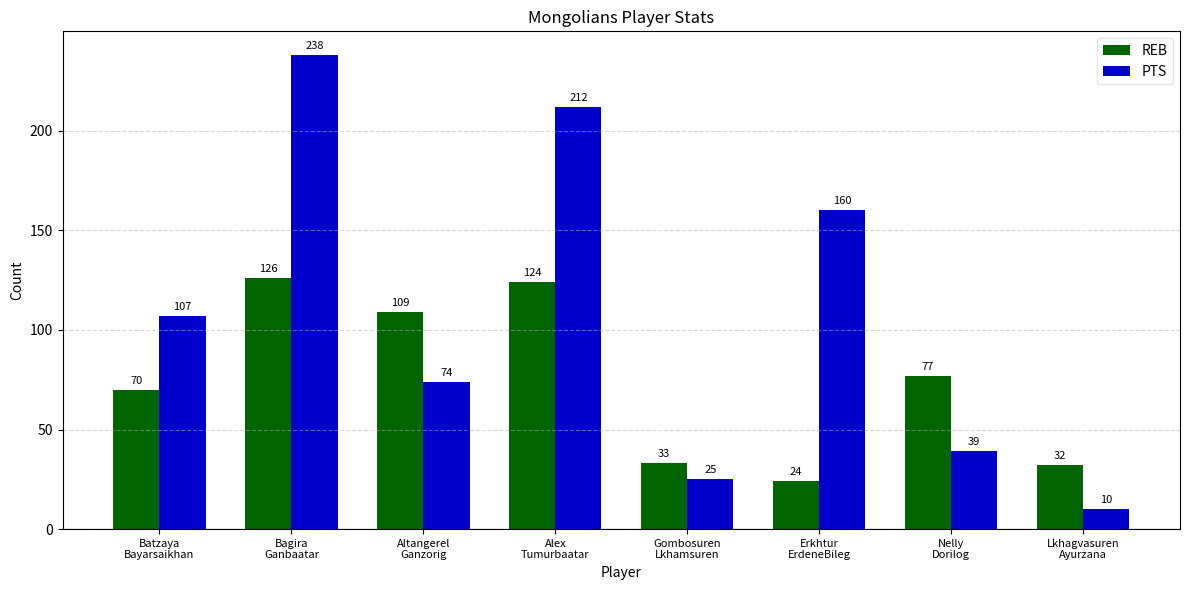

Is it true that PTS equals 74 at Altangerel
Ganzorig?

True